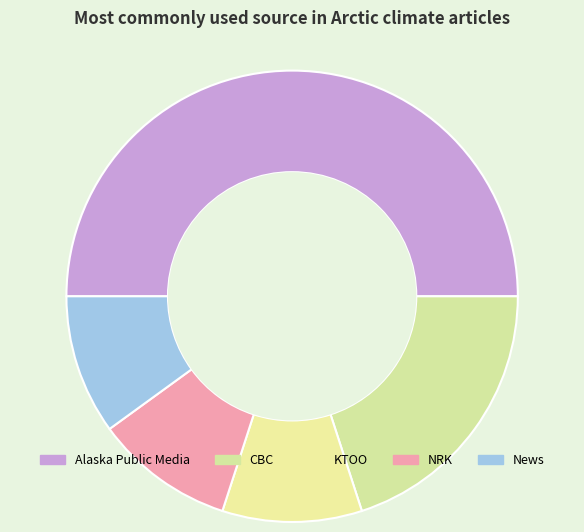

Does any single category account for the majority?

No